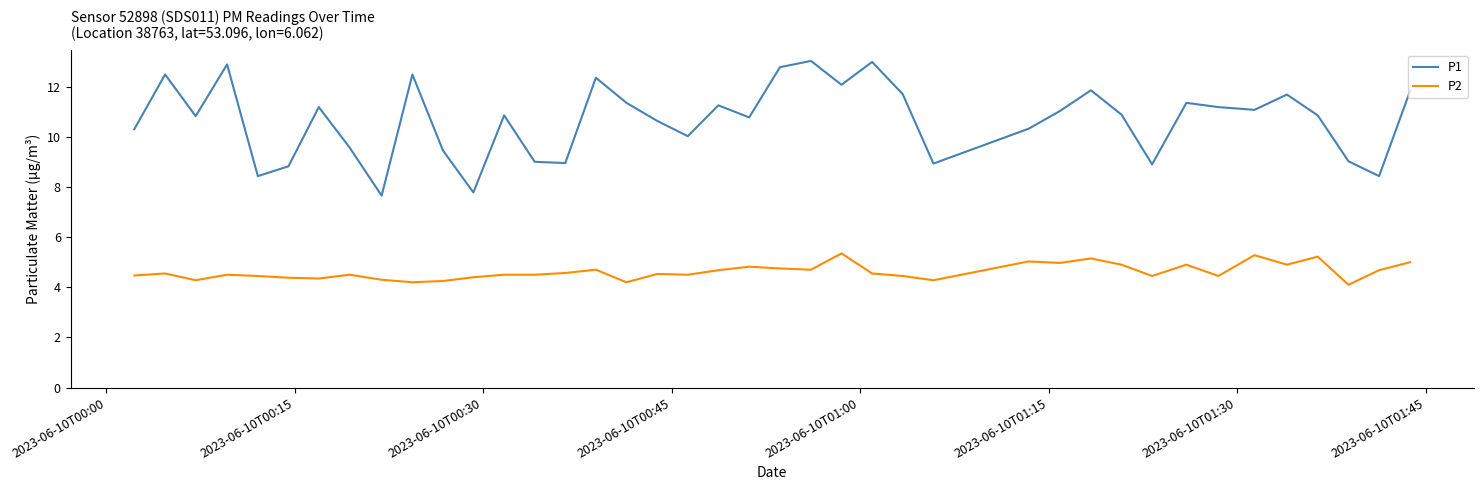

True or false: P1 and P2 intersect in this chart.

False